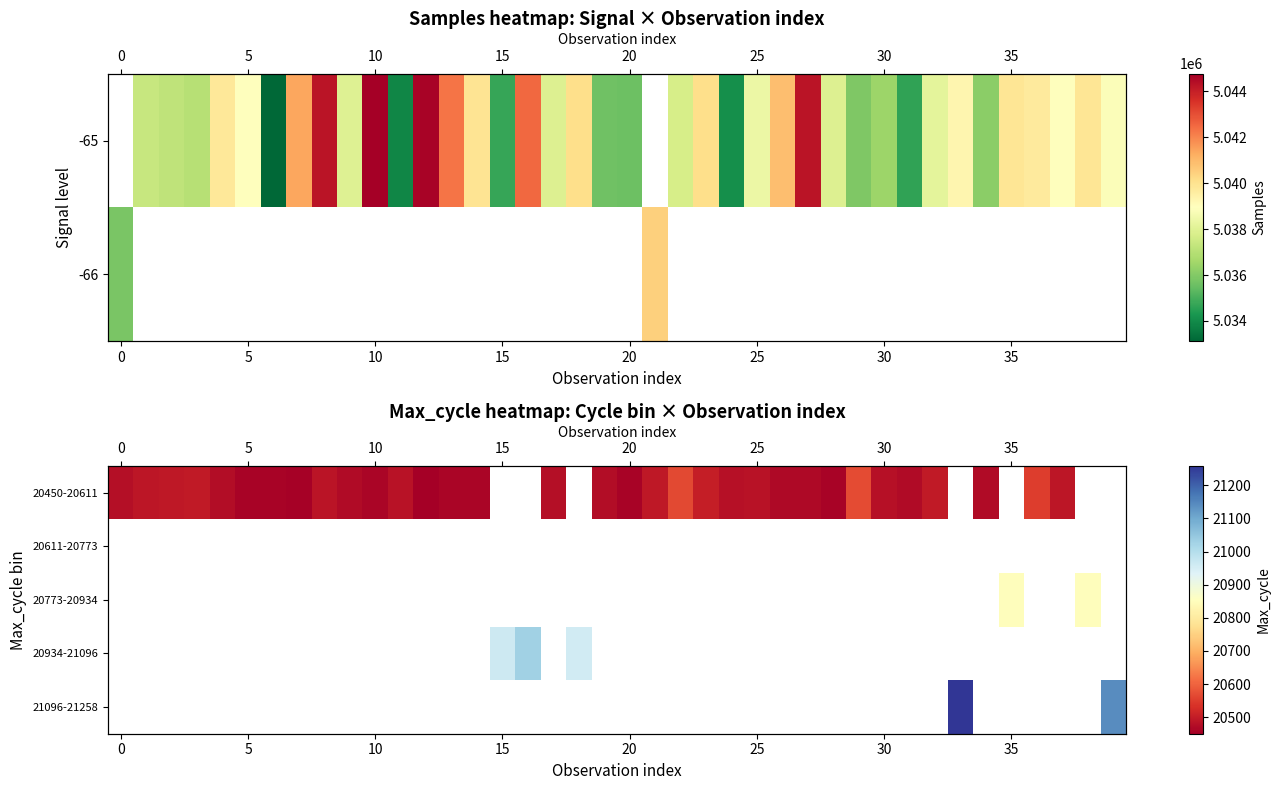

The value of 20450-20611 at 25 is 35403.3. True or false?

False